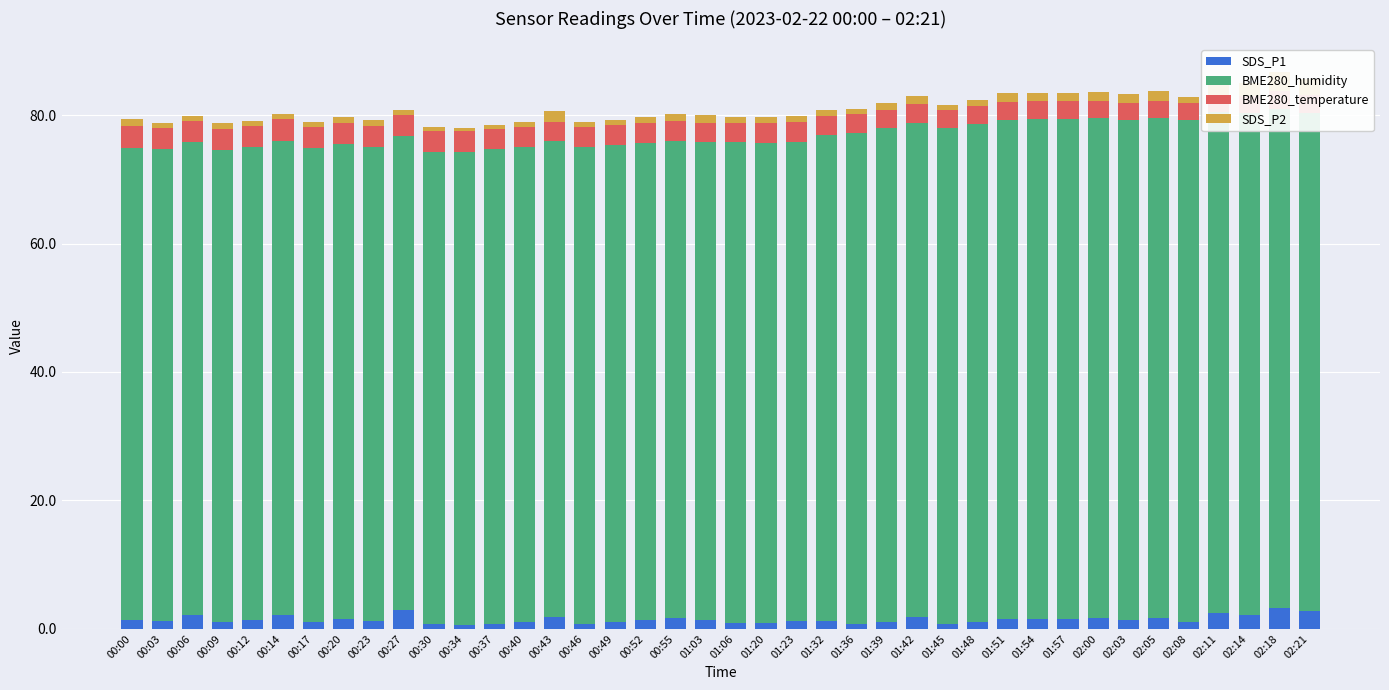

Which label corresponds to the smallest value in the chart?

00:34